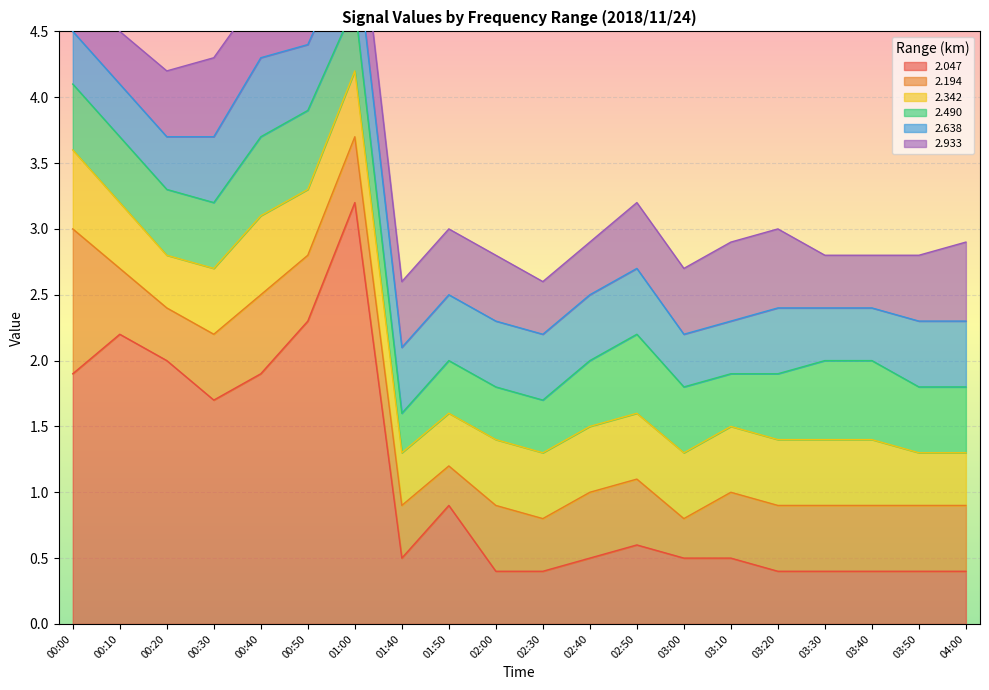

Does the chart display data point markers on the line(s)?

No